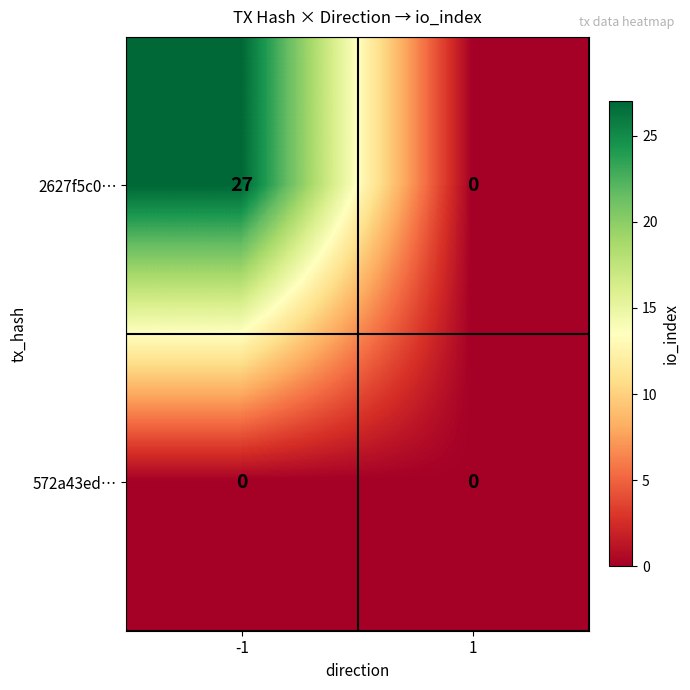

Which series has the widest spread of values?

2627f5c0…